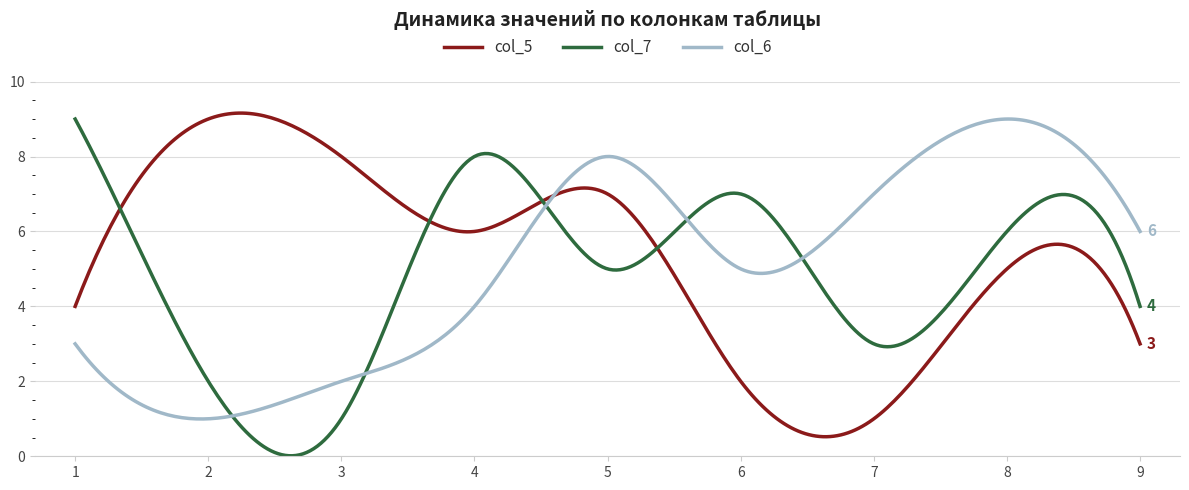

Which series has the widest spread of values?

col_7